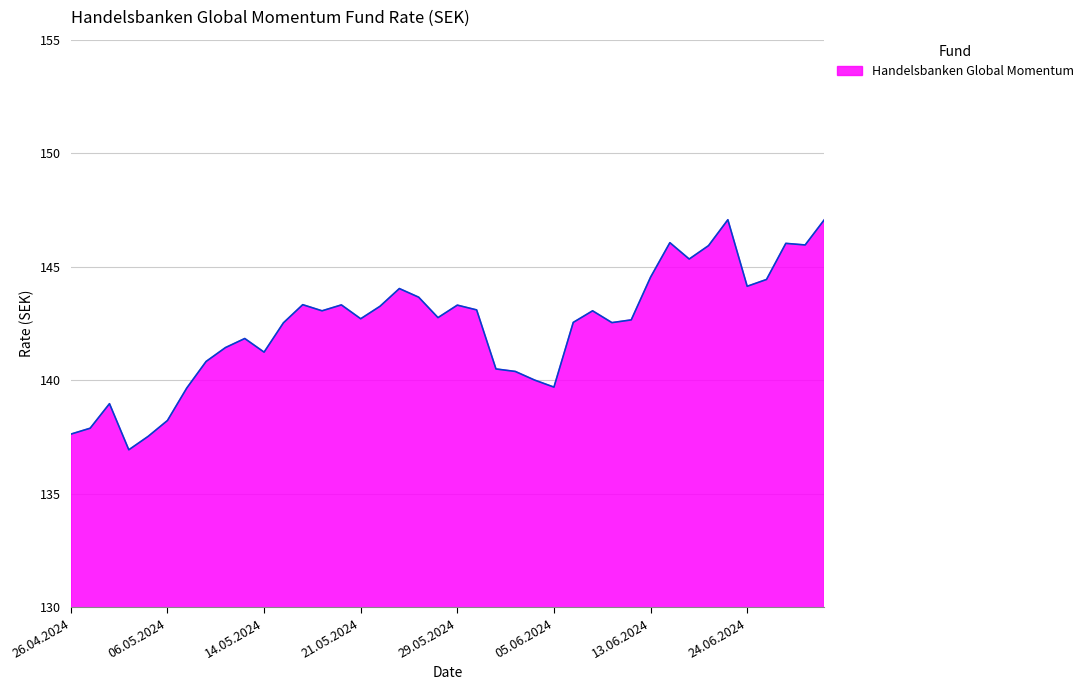

What is the smallest value displayed?

136.9